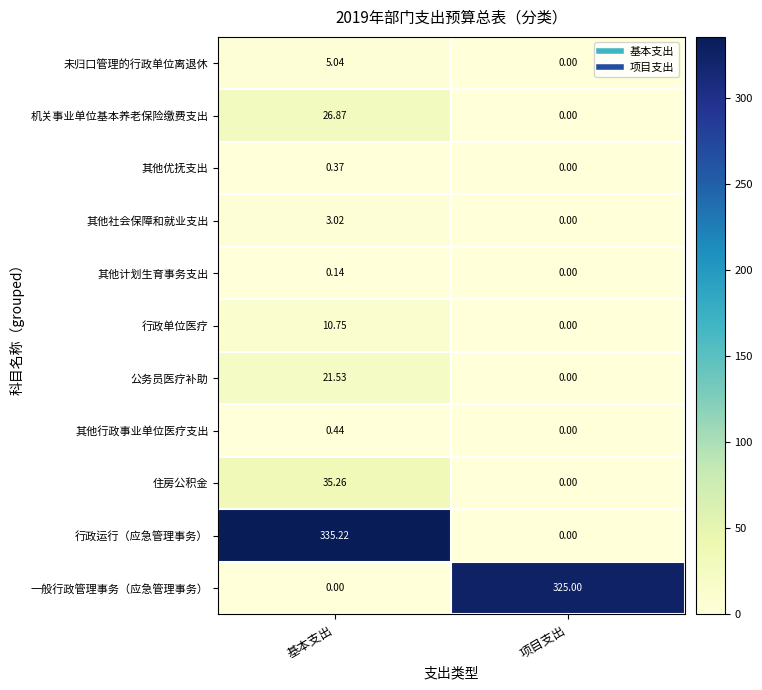

Rank the categories by 未归口管理的行政单位离退休 value from highest to lowest.

基本支出, 项目支出